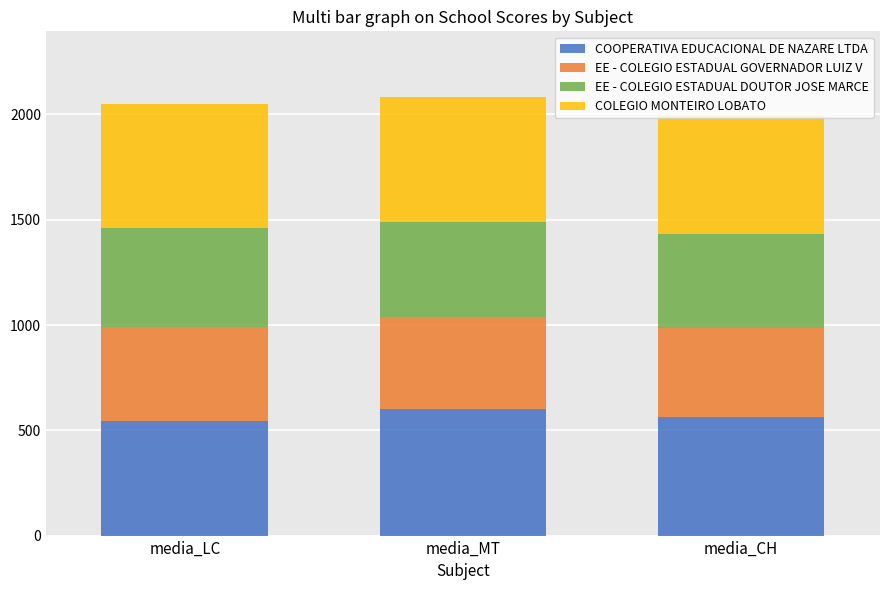

At which label does COOPERATIVA EDUCACIONAL DE NAZARE LTDA first exceed 563?

media_MT